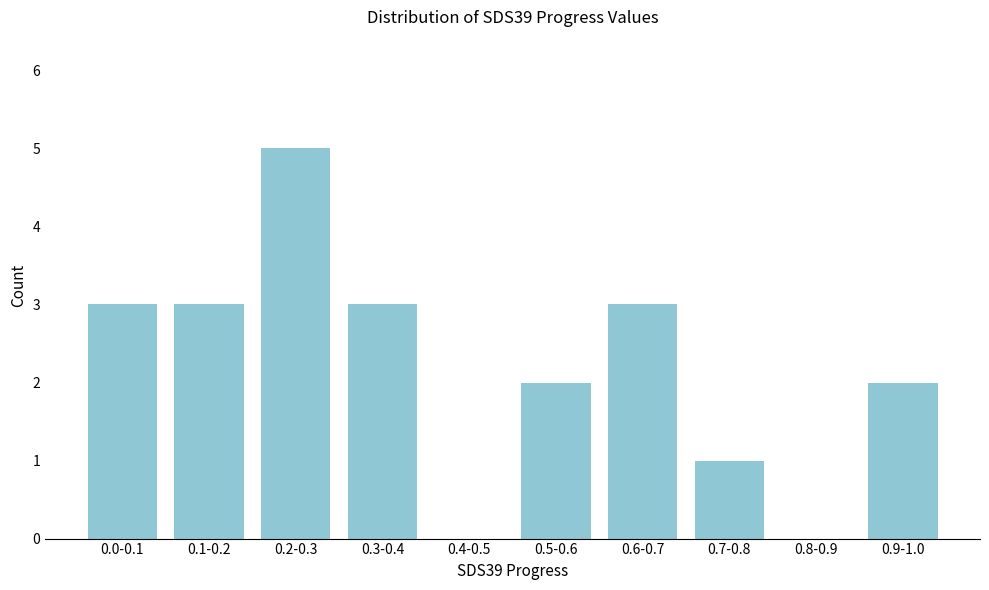

Reading right to left, what are all the values shown in this chart?

0.9-1.0=2	0.8-0.9=0	0.7-0.8=1	0.6-0.7=3	0.5-0.6=2	0.4-0.5=0	0.3-0.4=3	0.2-0.3=5	0.1-0.2=3	0.0-0.1=3